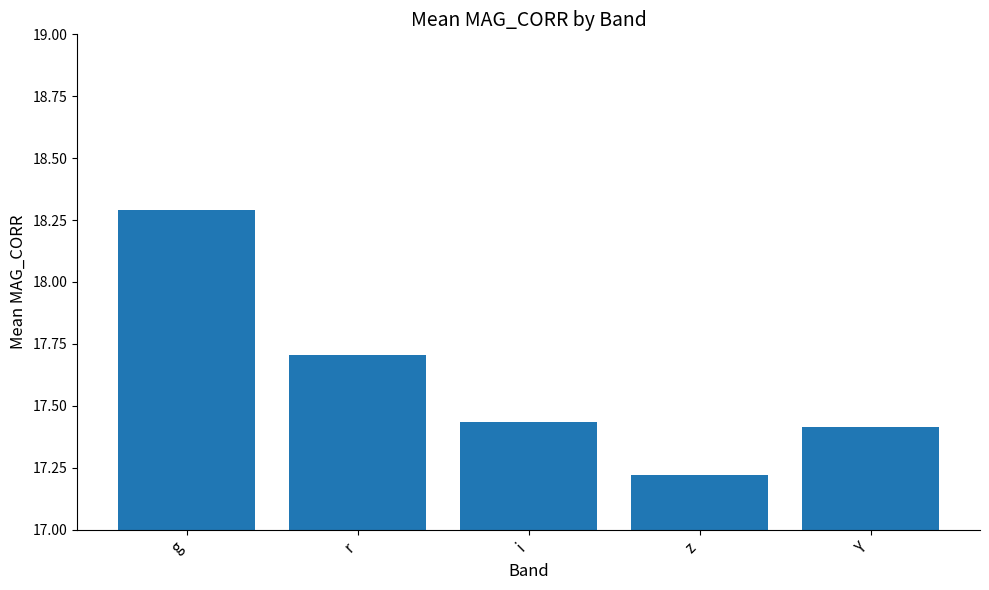

What is the label of the 2nd bar from the left?

r